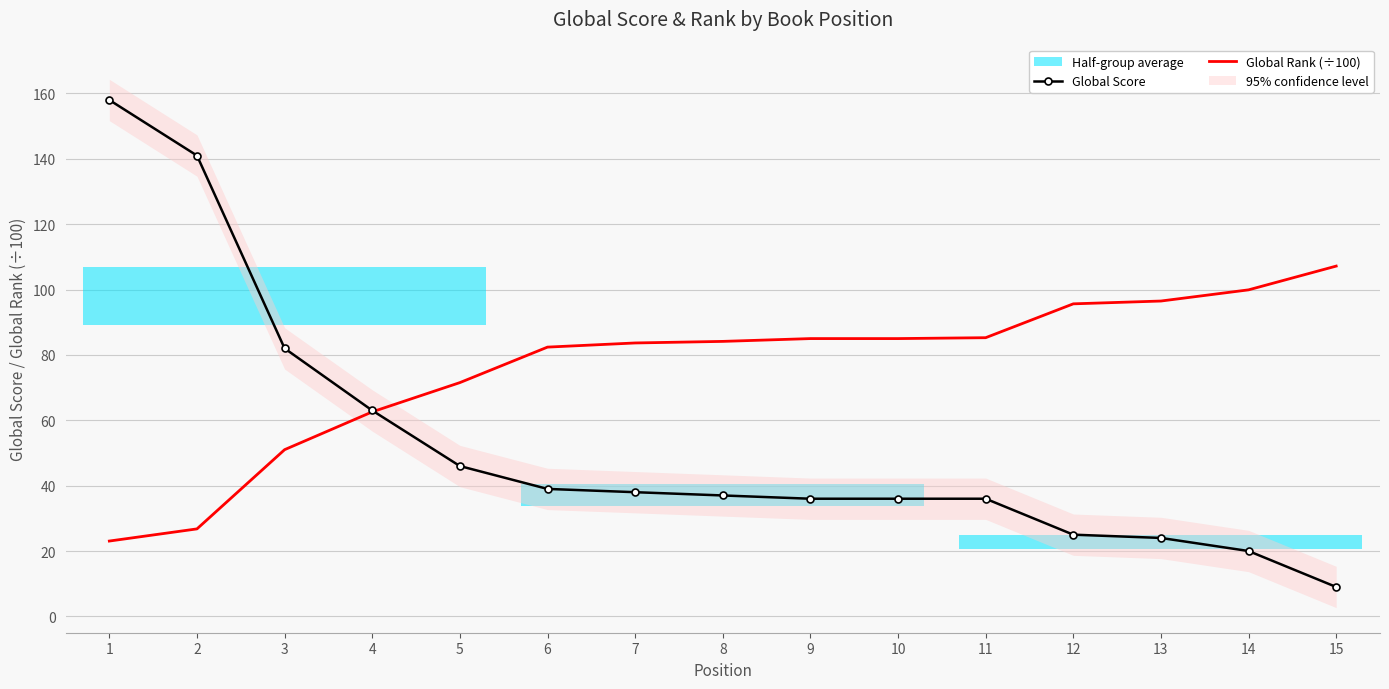

Which series changed the most between 6 and 14?

Global Score